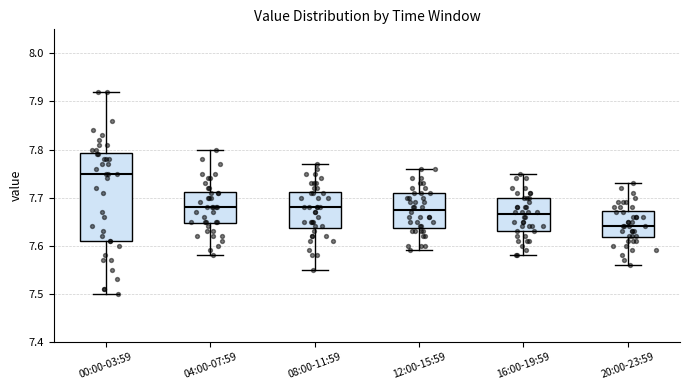

Reading left to right, read every box against the y-axis: the position of its median line, the range the box covers, and the ends of its whiskers. The values are not printed on the chart, so give them approximately, as read against the axis.

00:00-03:59: median 7.75, box 7.61 to 7.79, whiskers 7.50 to 7.92
04:00-07:59: median 7.68, box 7.65 to 7.71, whiskers 7.58 to 7.80
08:00-11:59: median 7.68, box 7.64 to 7.71, whiskers 7.55 to 7.77
12:00-15:59: median 7.68, box 7.64 to 7.71, whiskers 7.59 to 7.76
16:00-19:59: median 7.67, box 7.63 to 7.70, whiskers 7.58 to 7.75
20:00-23:59: median 7.64, box 7.62 to 7.67, whiskers 7.56 to 7.73